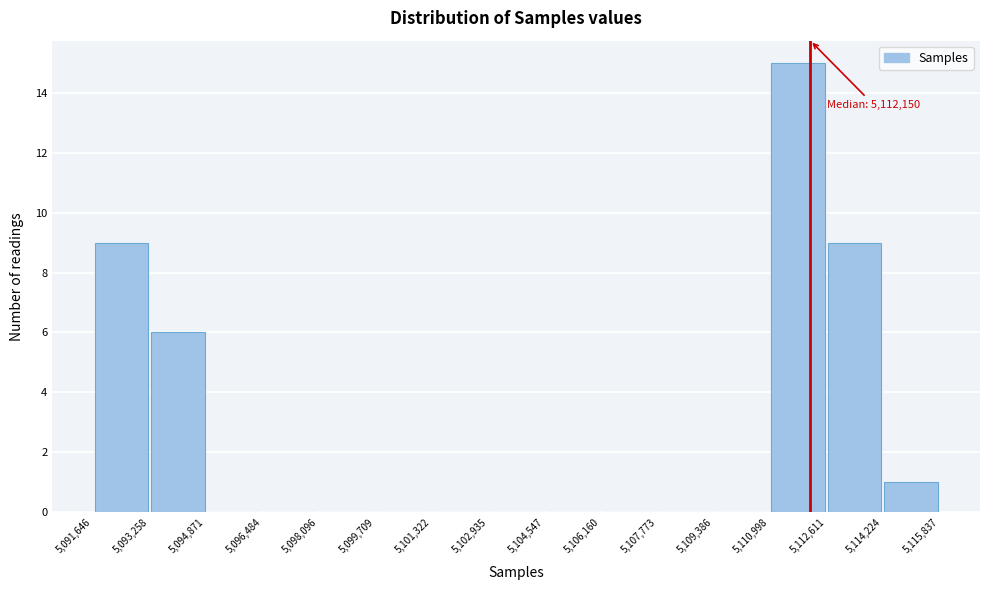

Which range on the x-axis has the tallest bar?

5,110,998 to 5,112,611